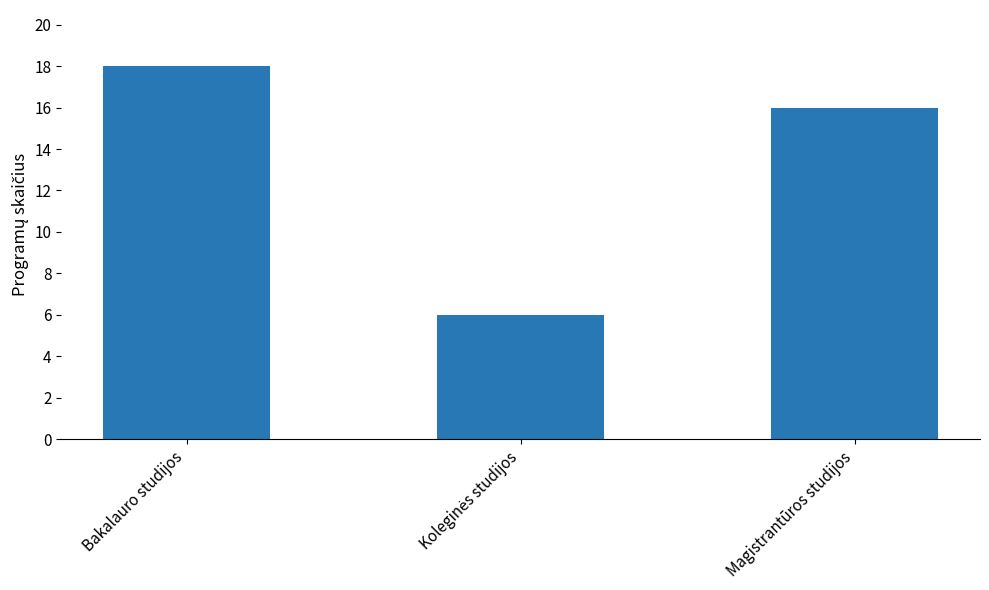

Reading left to right, what are all the values shown in this chart?

18	6	16